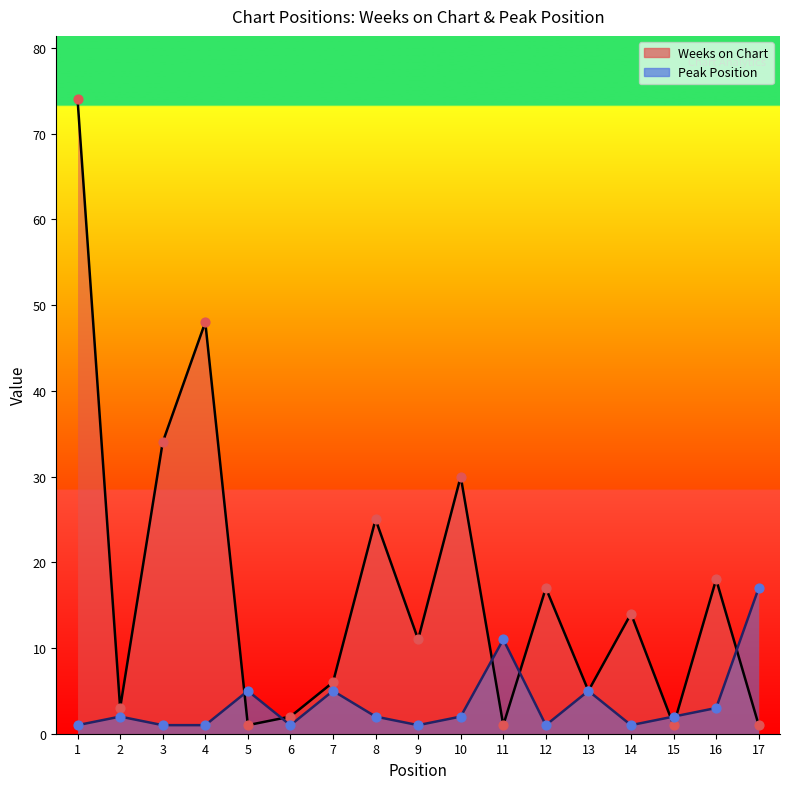

Which series reaches the minimum Y coordinate?

Weeks on Chart